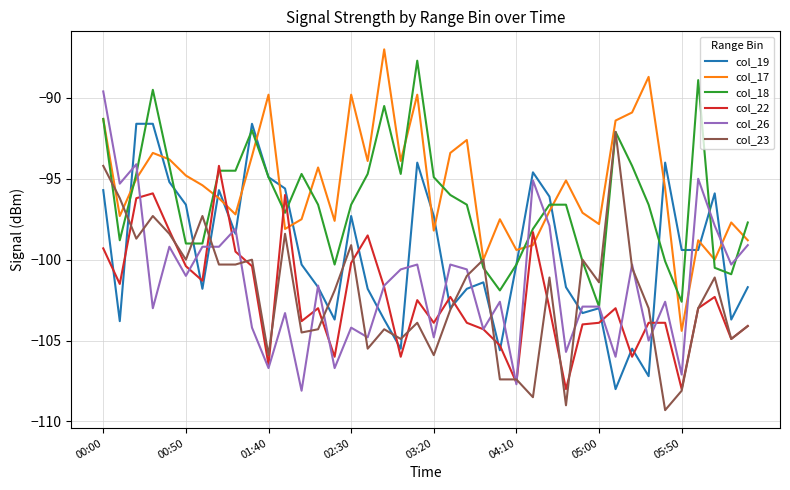

What is the highest value of the col_18 series?

-87.7